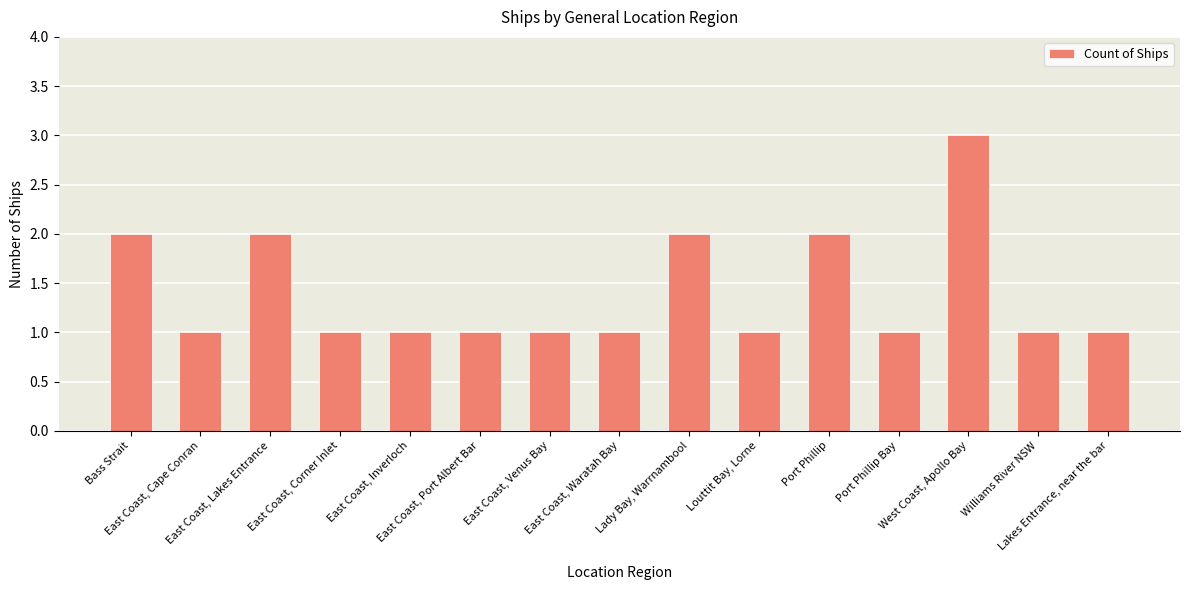

What is the maximum value shown in the chart?

3